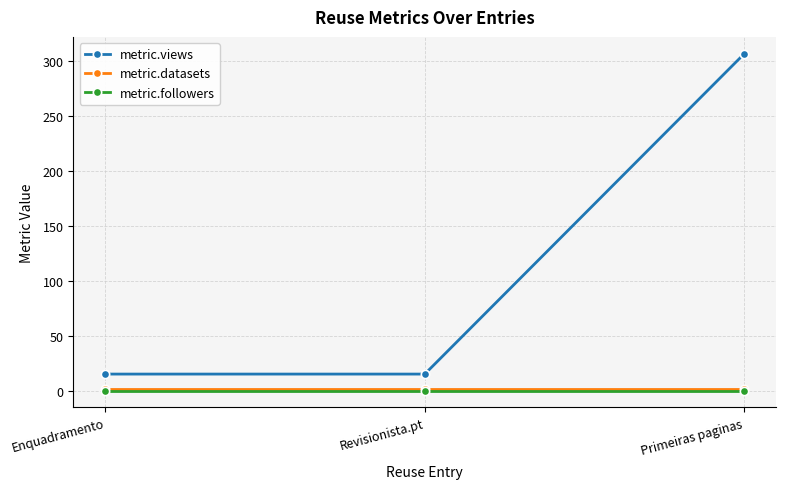

Reading right to left, list all the values displayed in this chart.

metric.views: 307	15	15
metric.datasets: 1	1	1
metric.followers: 0	0	0